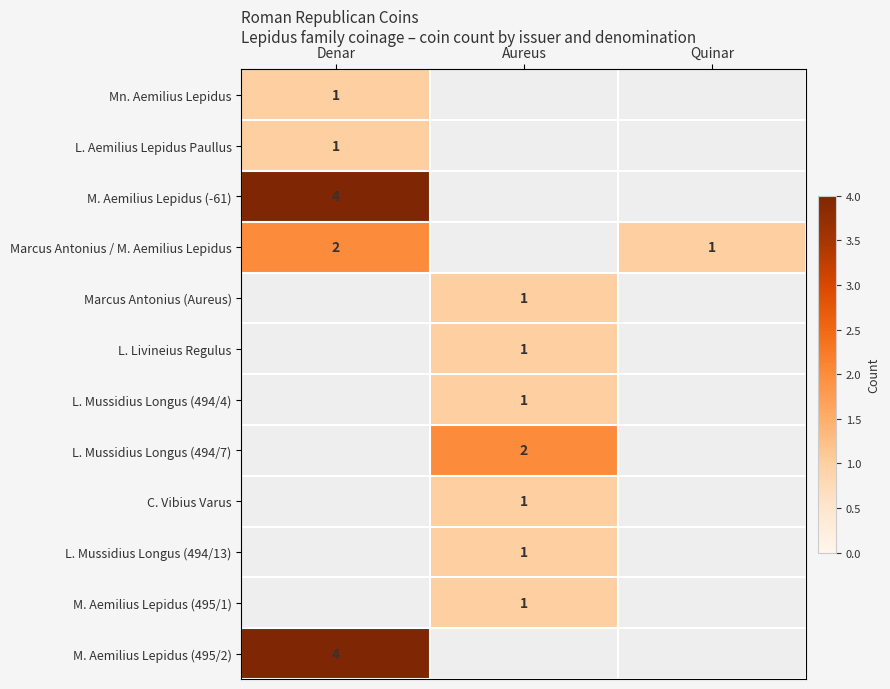

Is the value of L. Mussidius Longus (494/4) at Aureus greater than the value of L. Mussidius Longus (494/7) at Aureus?

No